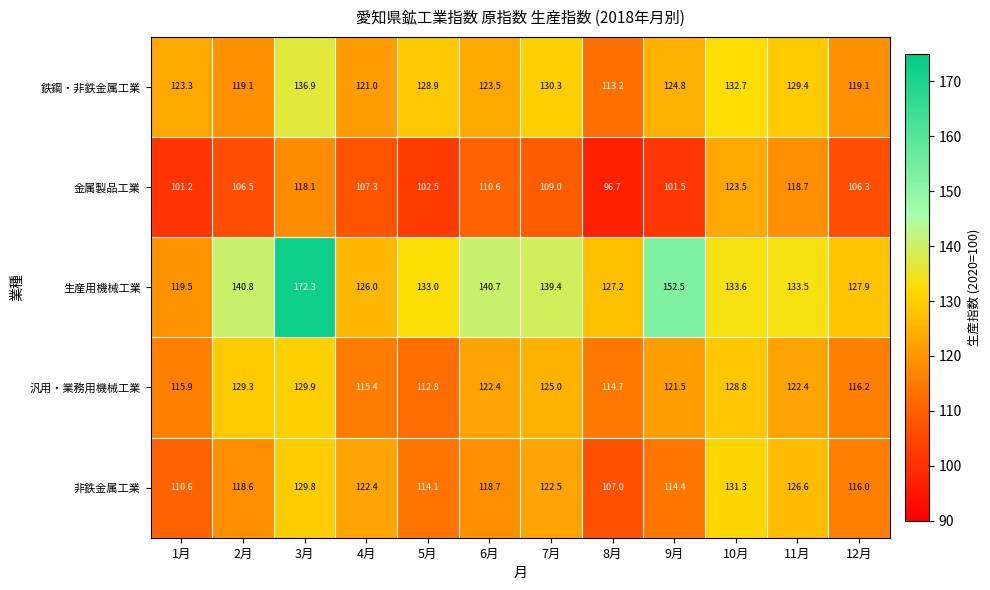

At 9月, list the series in order from smallest to largest.

金属製品工業, 非鉄金属工業, 汎用・業務用機械工業, 鉄鋼・非鉄金属工業, 生産用機械工業